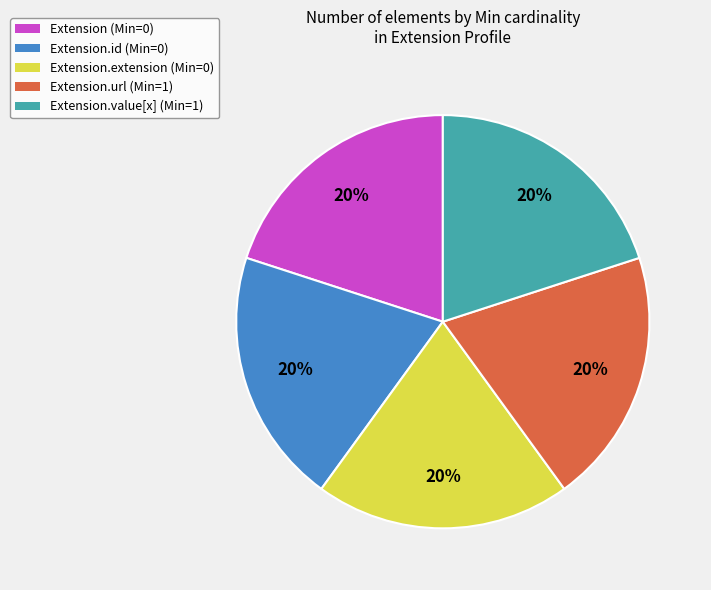

Count the number of slices in the pie.

5